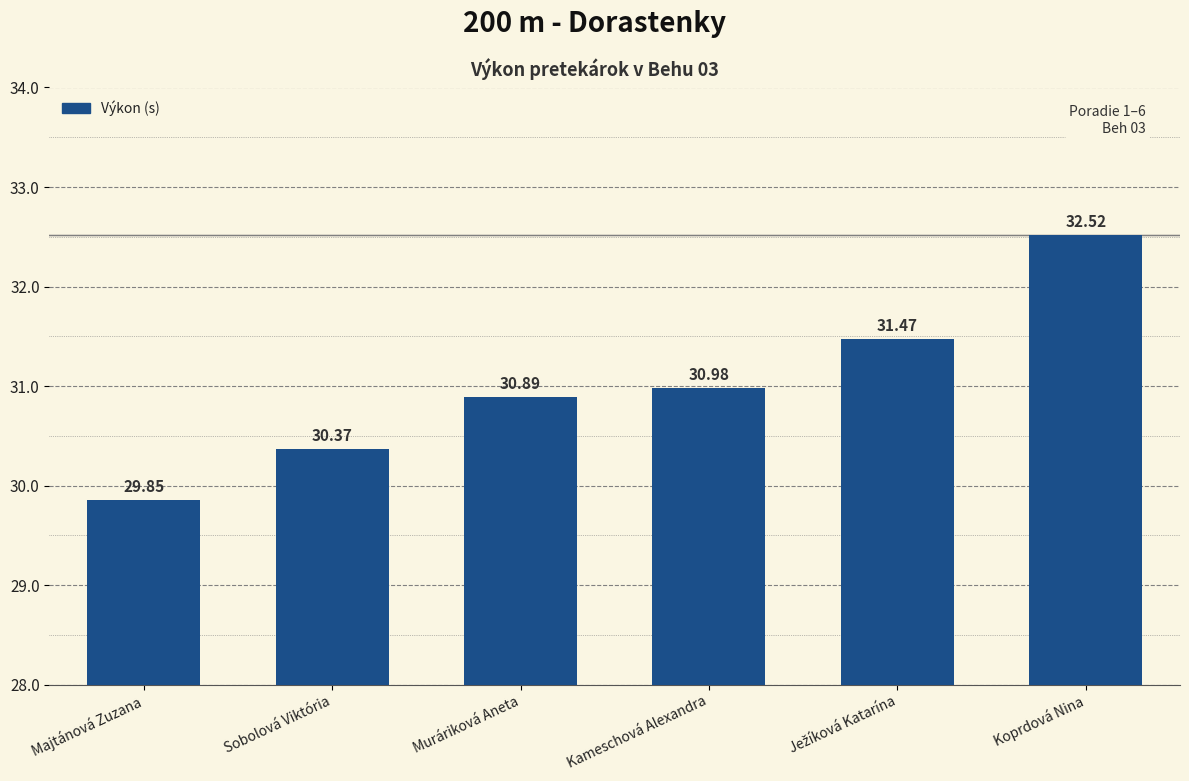

Which category has the lowest value across all series?

Majtánová Zuzana